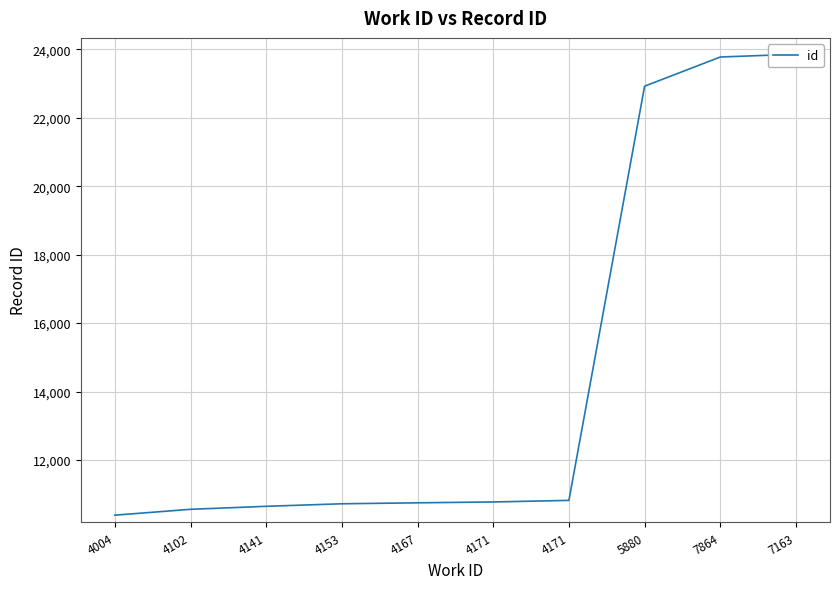

Reading left to right, what are all the values shown in this chart?

4004=10387	4102=10558	4141=10646	4153=10720	4167=10748	4171=10773	4171=10819	5880=22925	7864=23778	7163=23860